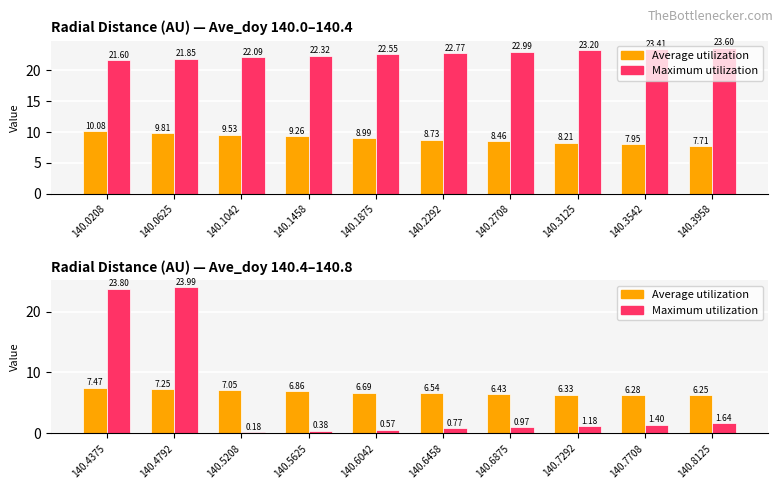

What is the average value of the Average utilization series?

6.7